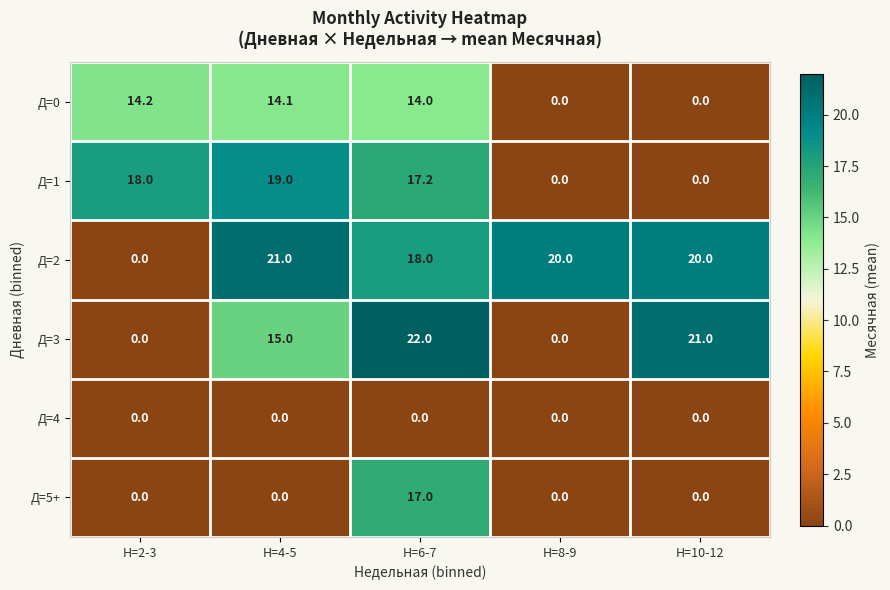

What is the maximum value shown in the chart?

22.0